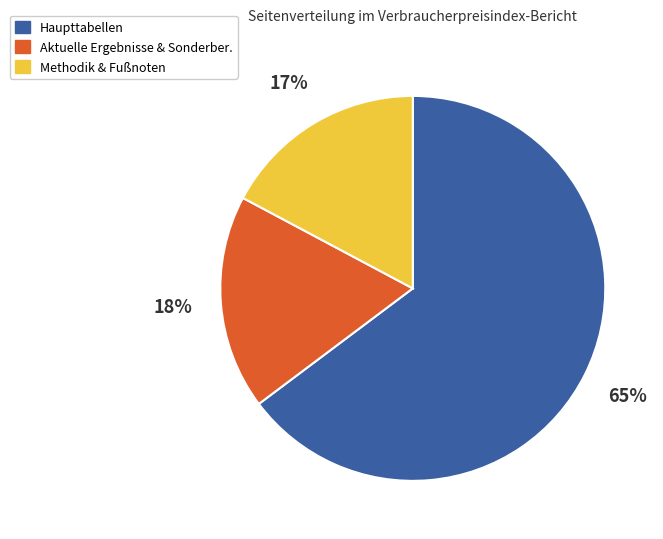

Does any single category account for the majority?

Yes